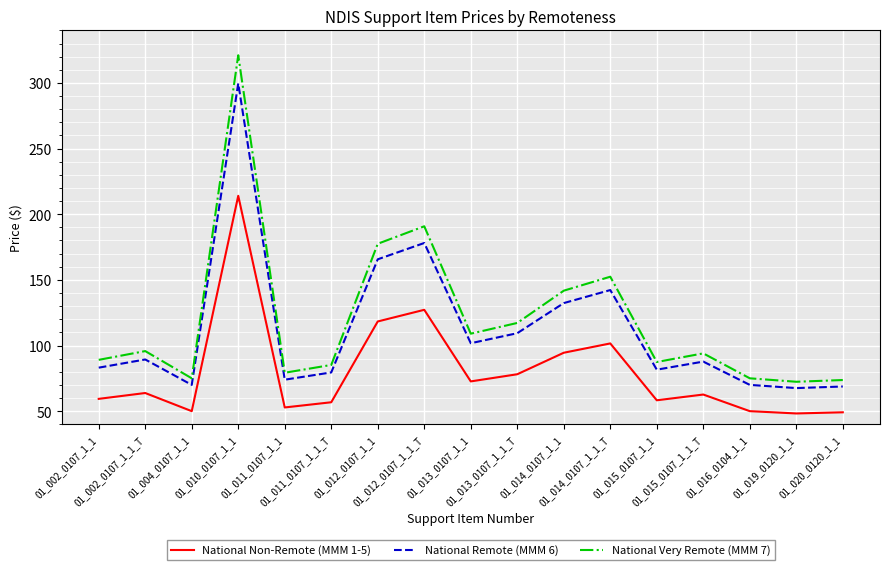

True or false: National Non-Remote (MMM 1-5) and National Very Remote (MMM 7) intersect in this chart.

False